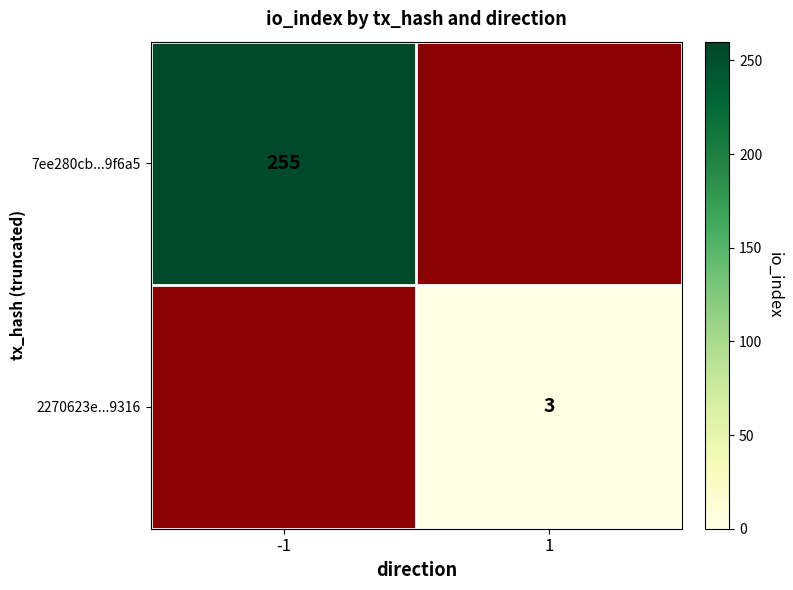

Is the value of 7ee280cb...9f6a5 at -1 greater than the value of 2270623e...9316 at 1?

Yes